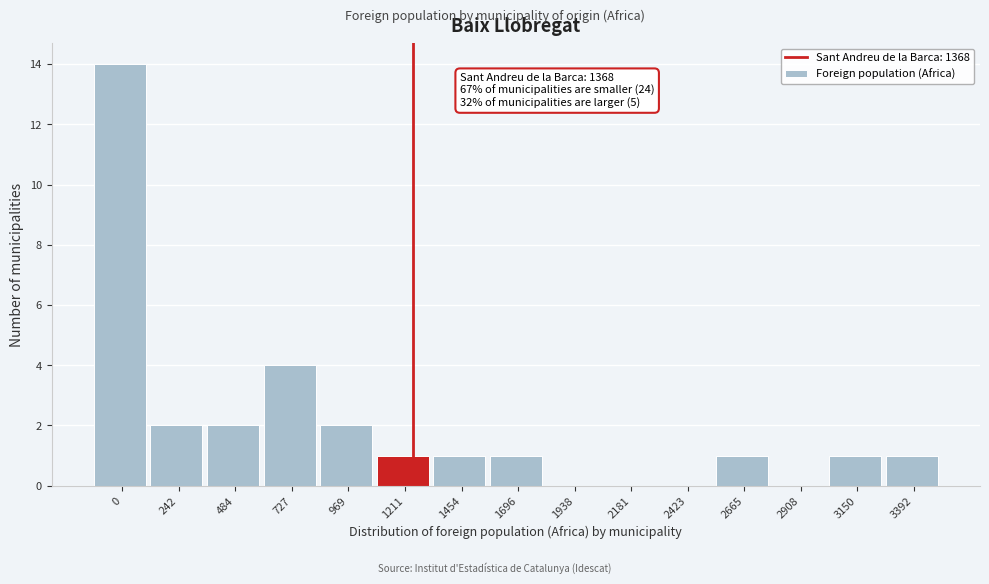

Reading right to left, what are all the values shown in this chart?

3392=1	3150=1	2908=0	2665=1	2423=0	2181=0	1938=0	1696=1	1454=1	1211=1	969=2	727=4	484=2	242=2	0=14